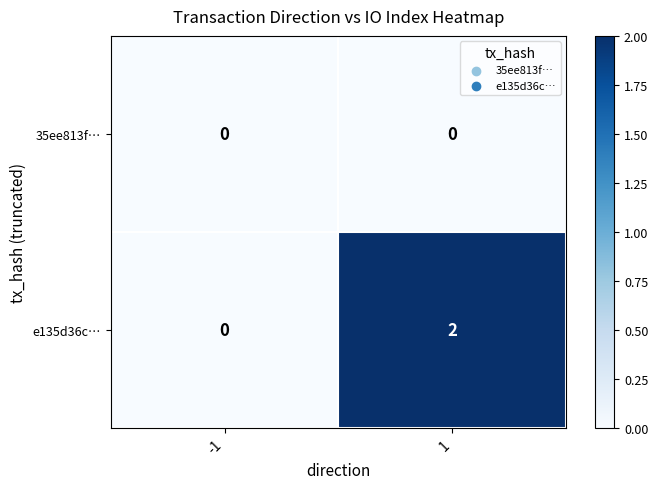

Which series has the largest total across all categories?

e135d36c…